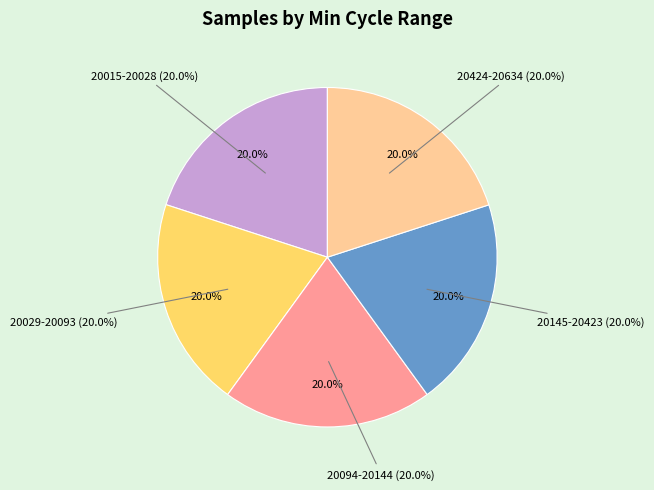

Combined, do 20035 and 20028 account for over 50%?

No